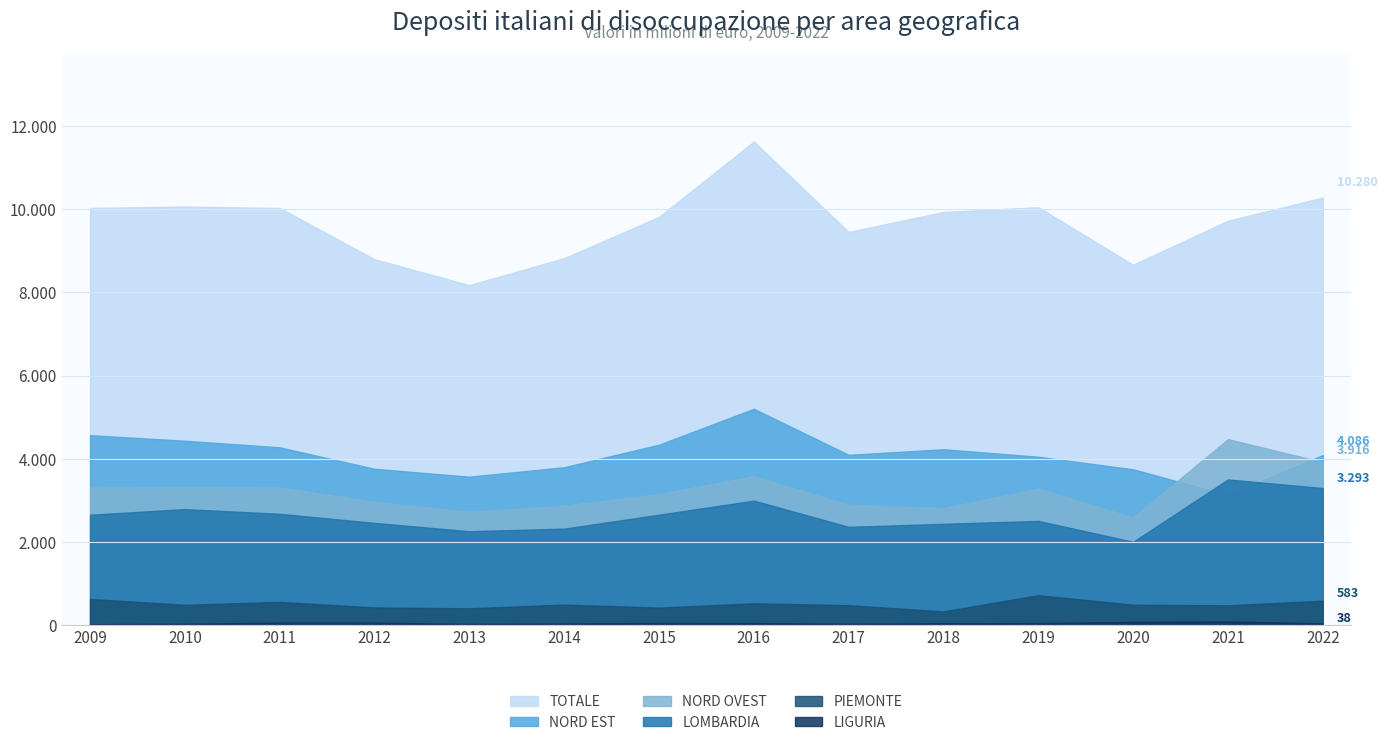

Is the value of TOTALE at 2013 greater than the value of PIEMONTE at 2017?

Yes